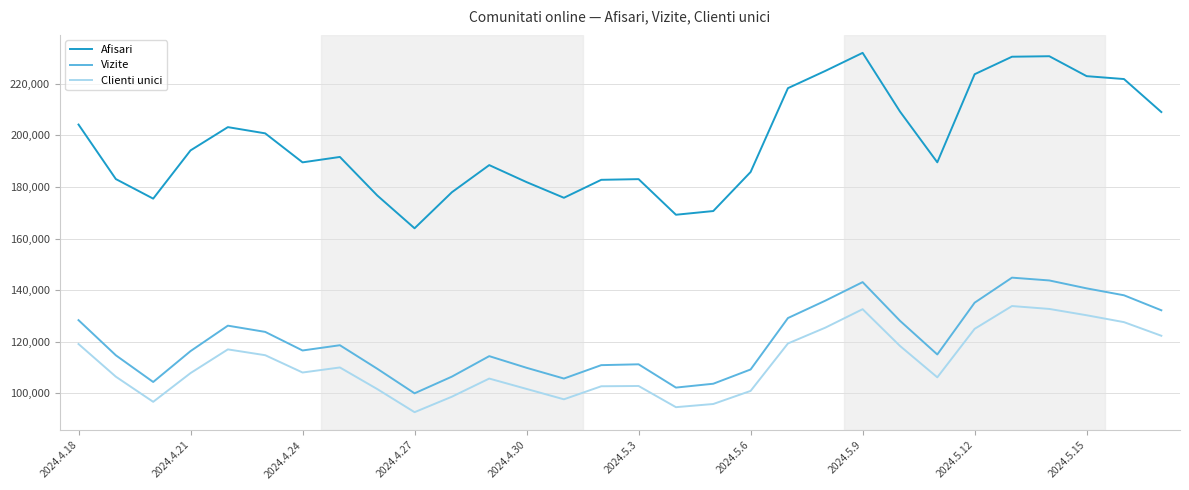

True or false: Afisari and Clienti unici intersect in this chart.

False